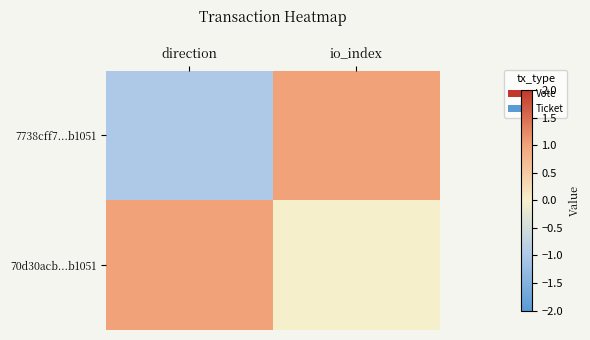

Reading right to left, list all the values displayed in this chart.

7738cff7...b1051: io_index=1	direction=-1
70d30acb...b1051: io_index=0	direction=1